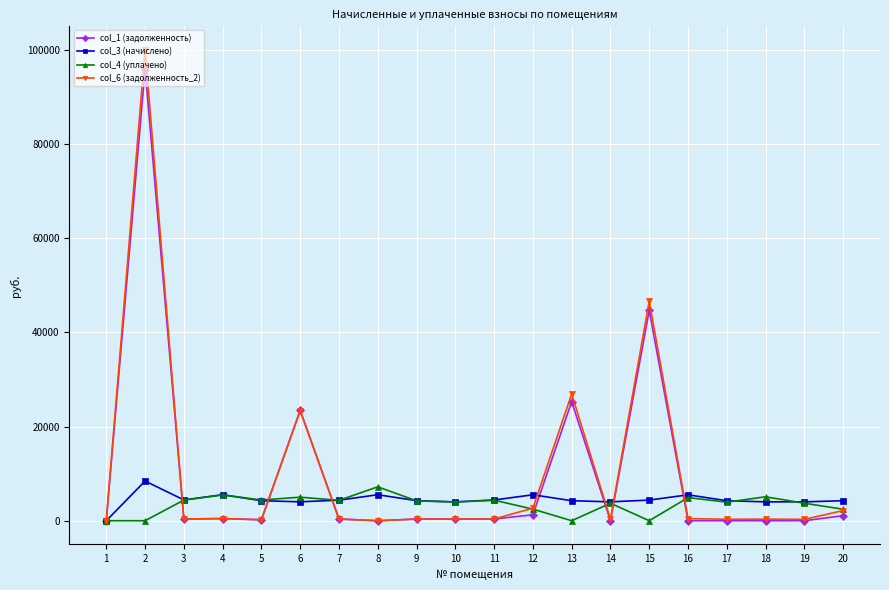

Where does the col_6 (задолженность_2) series first go above 366?

2